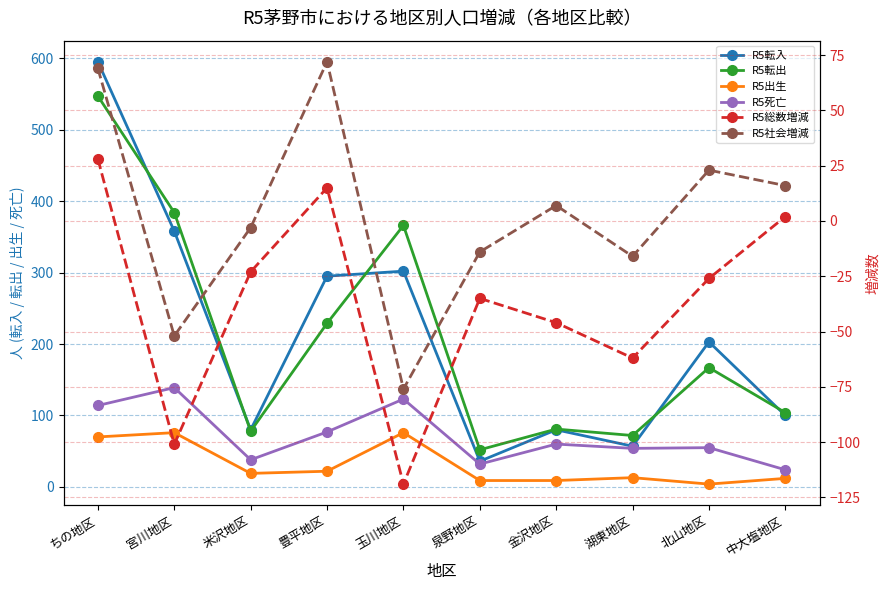

Where is the first local maximum for R5出生?

宮川地区